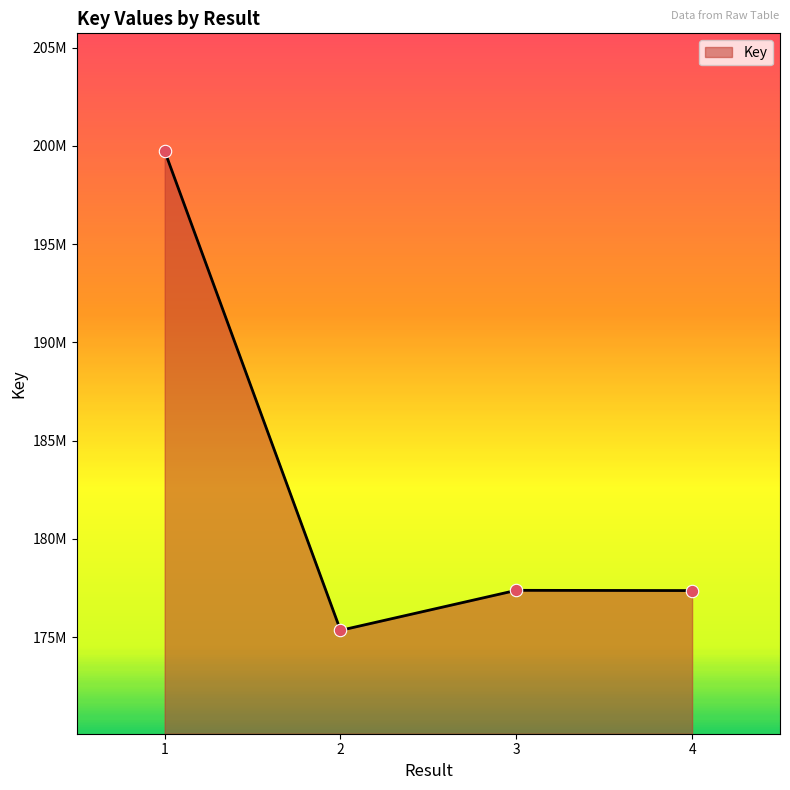

Approximately how many times larger is the value at 3 compared to 2?

1.0